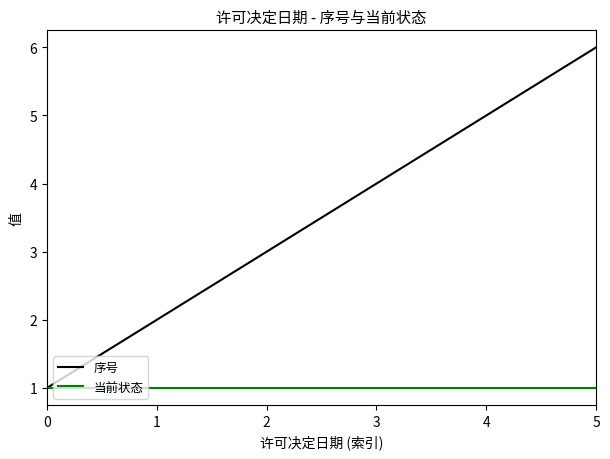

Read the 当前状态 value at 1.

1